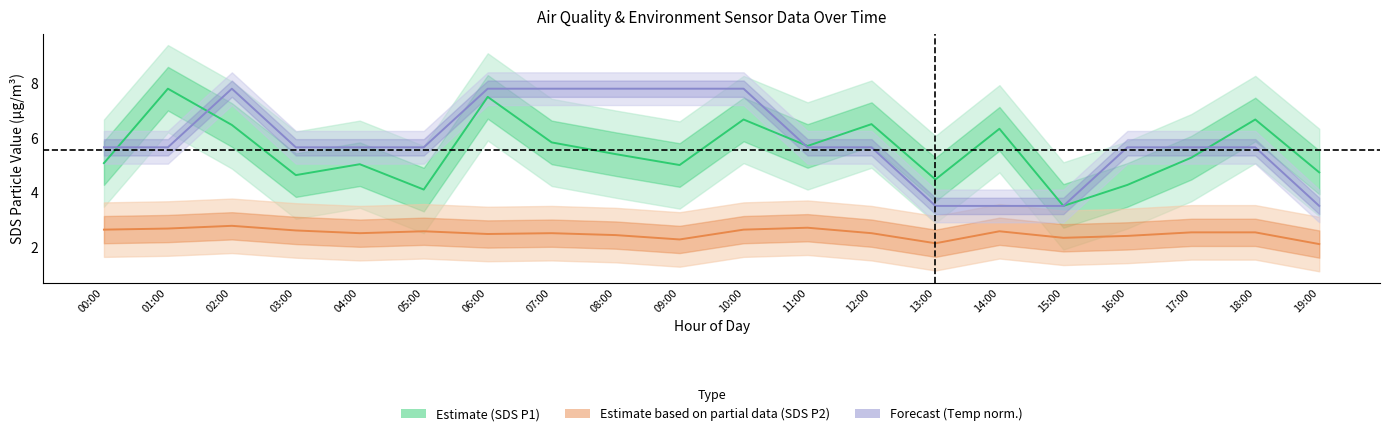

True or false: SDS_P2 has a value of 2.5 at 18:00.

True